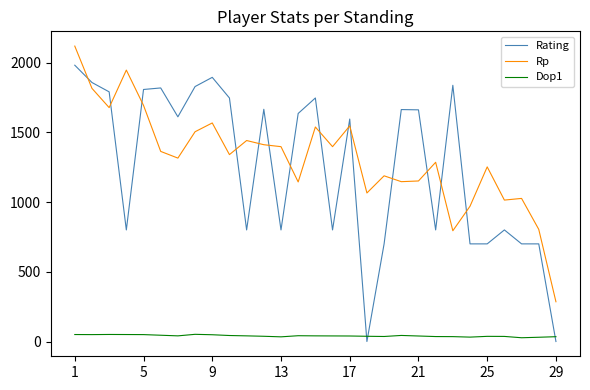

Which series has the largest total across all categories?

Rp